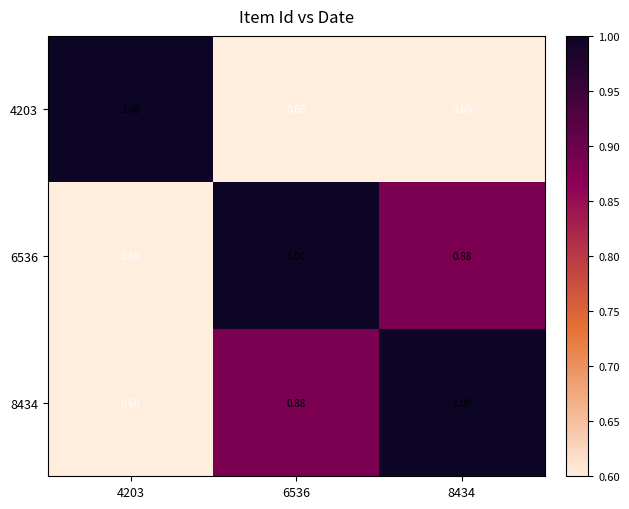

Is the value of 8434 at 8434 greater than the value of 6536 at 8434?

Yes